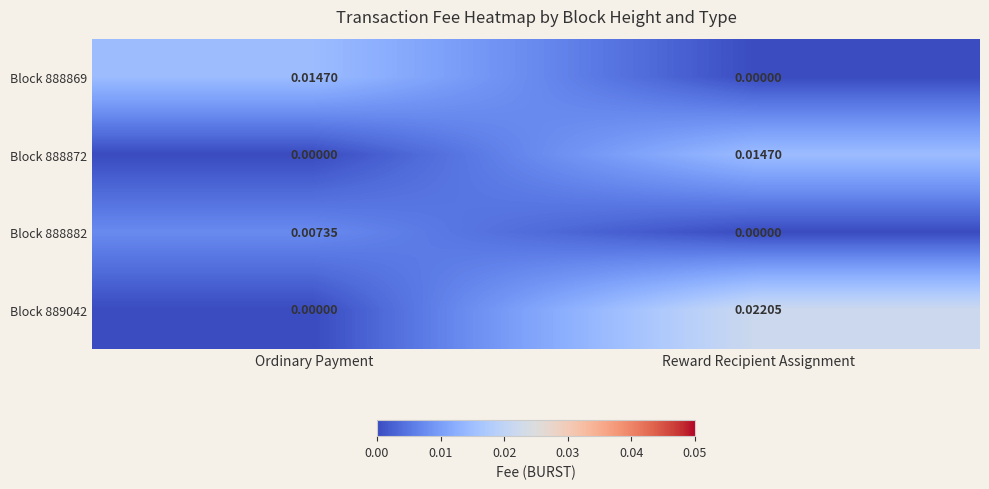

How many series are shown in this chart?

4